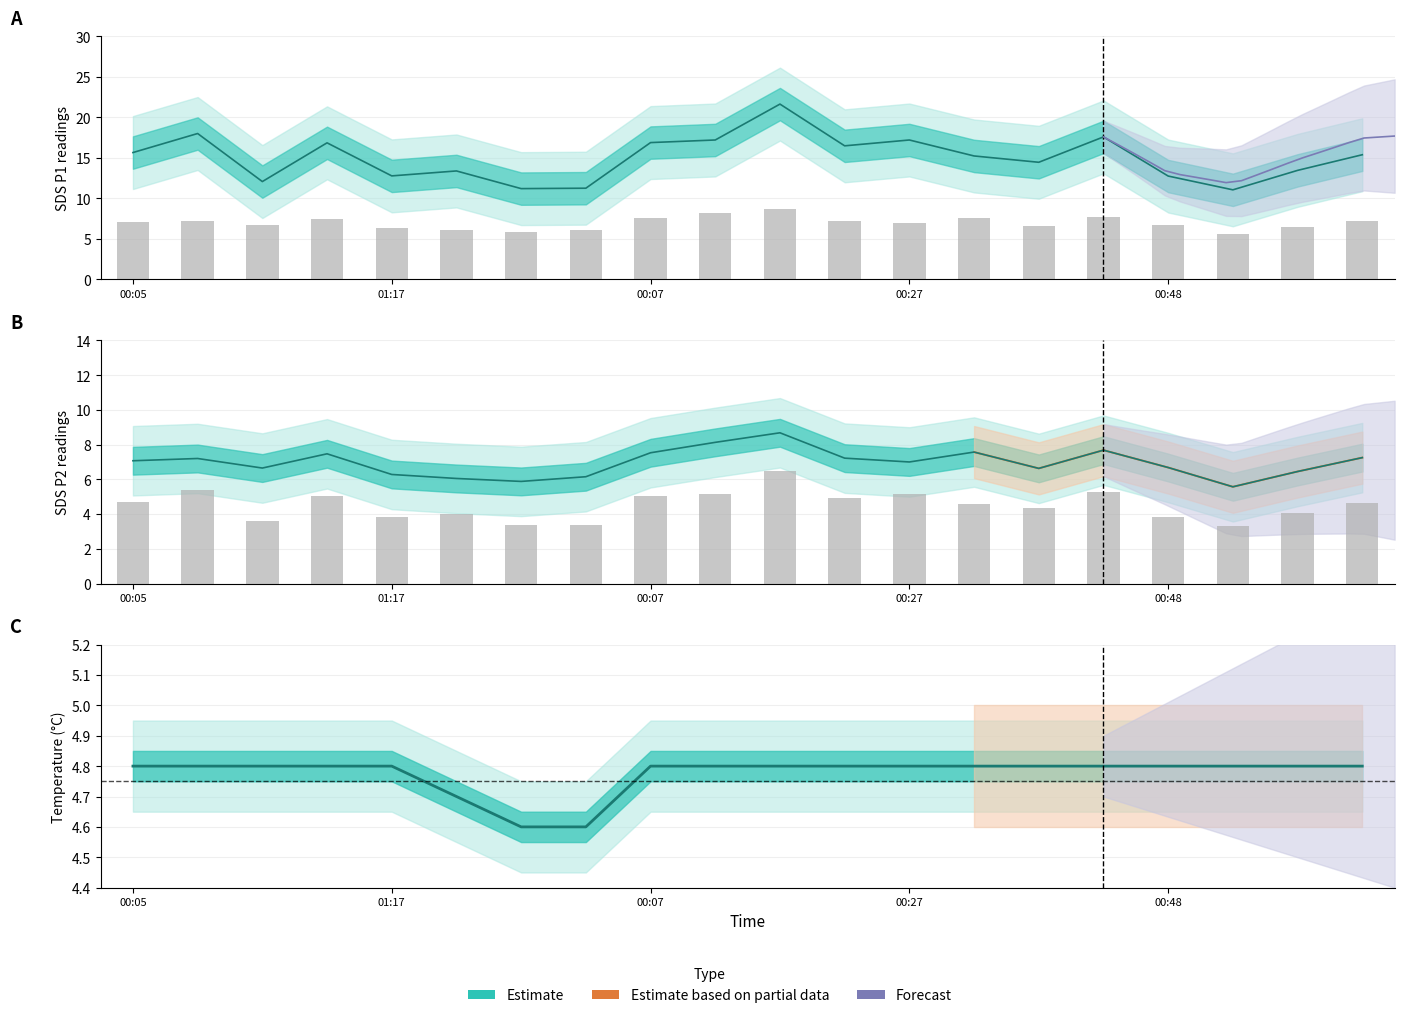

Which has a higher value, 00:18 or 00:21?

00:21